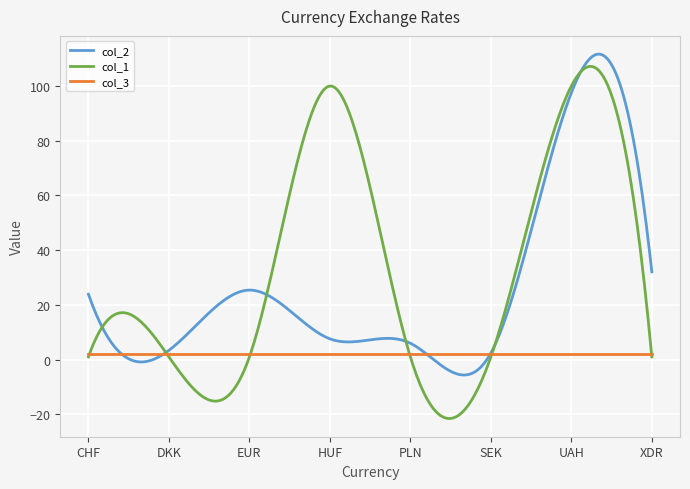

What is the maximum value shown in the chart?

111.7